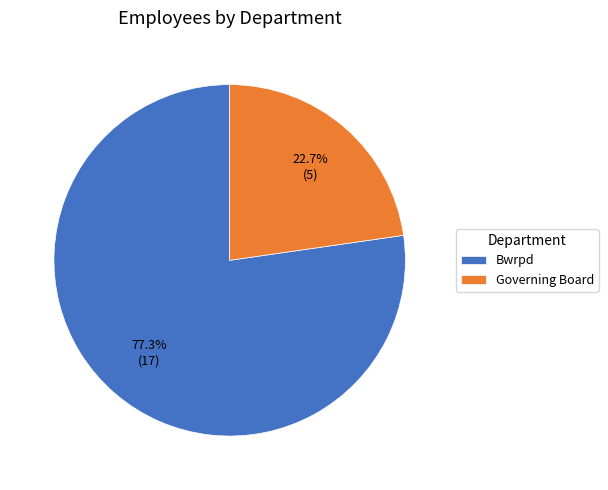

To the nearest percent, what is the difference between the largest and smallest slice percentages?

55%